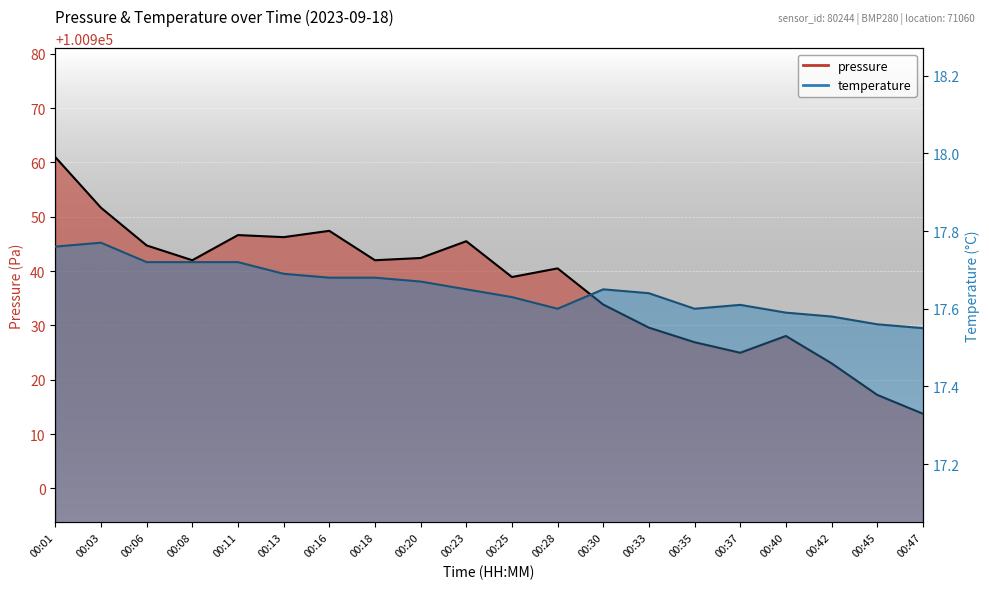

True or false: temperature and pressure intersect in this chart.

False